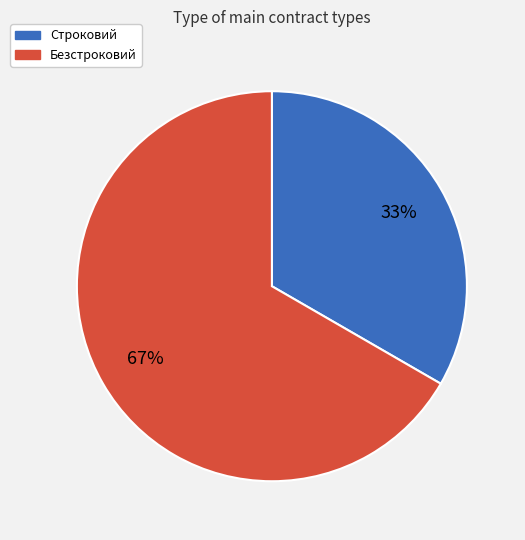

Is the sum of Безстроковий and Строковий greater than half?

Yes